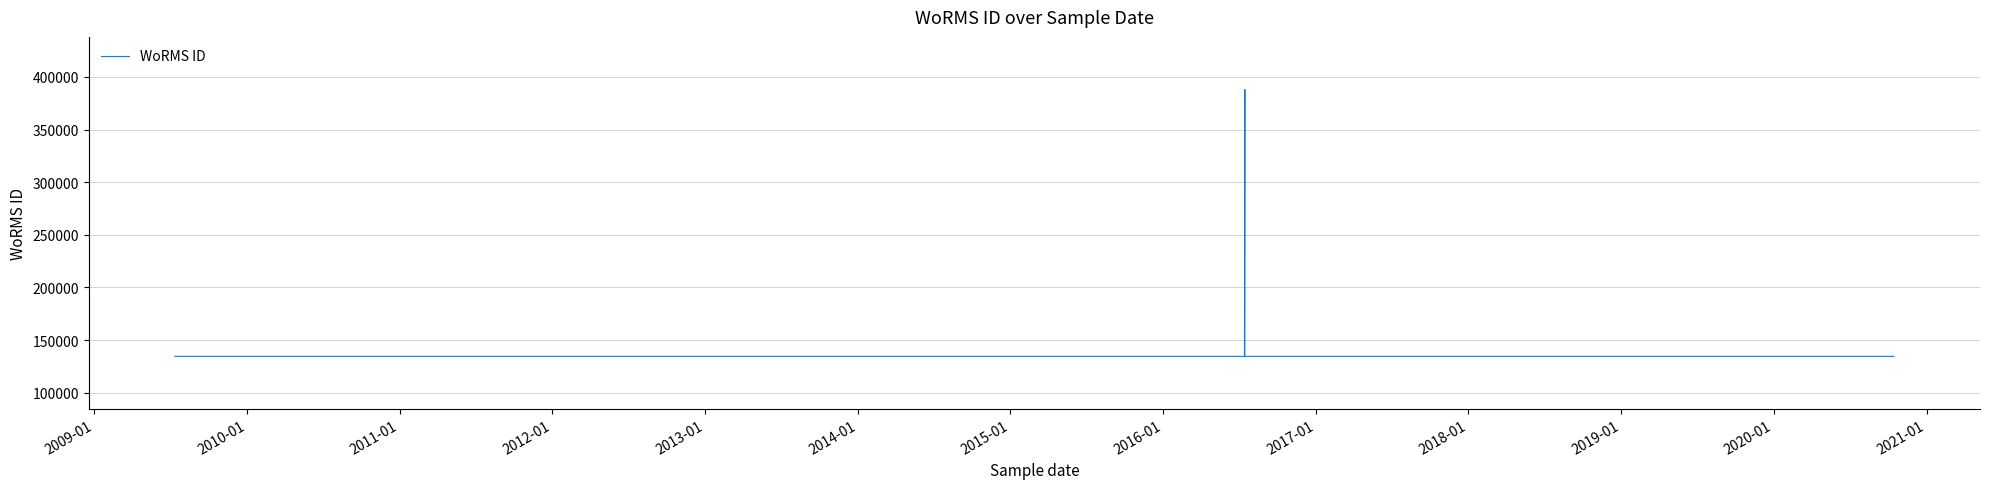

Which has a higher value, 2017-01 or 2018-01?

2017-01